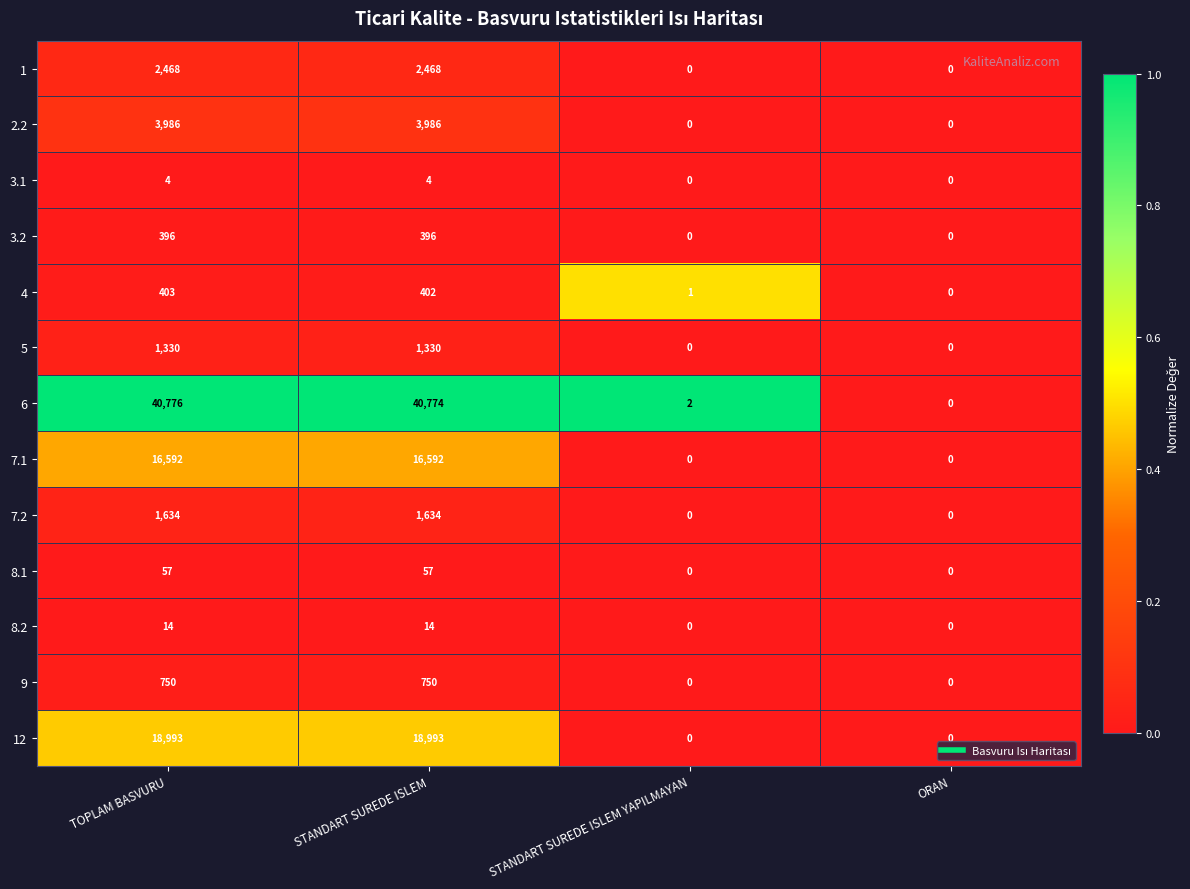

Count the 12 values in the range 0 to 18993.

4